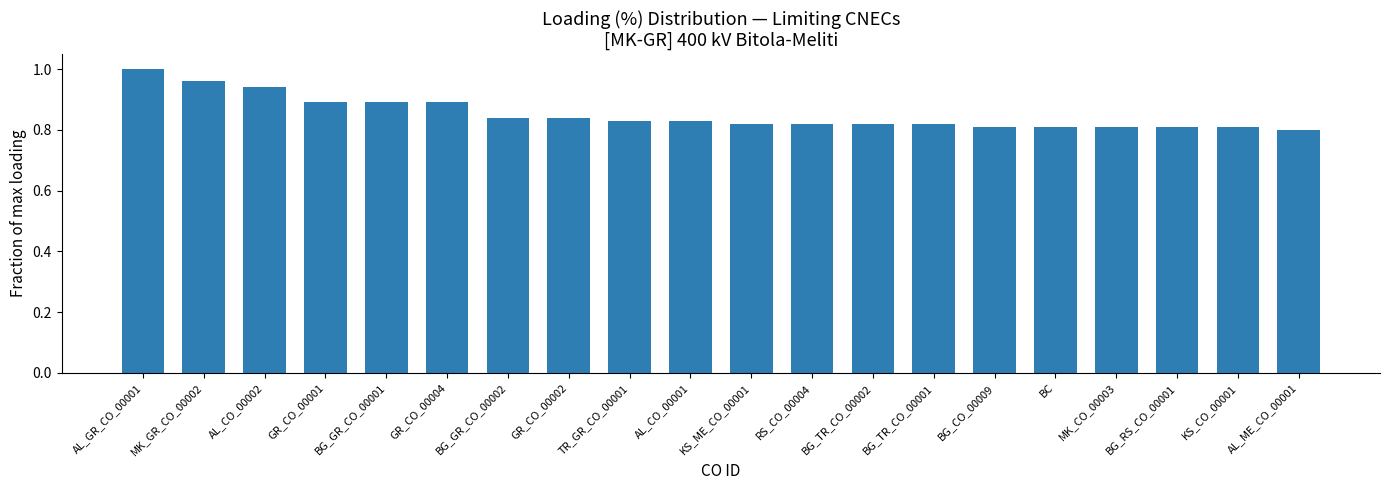

What is the label of the 4th bar from the right?

MK_CO_00003